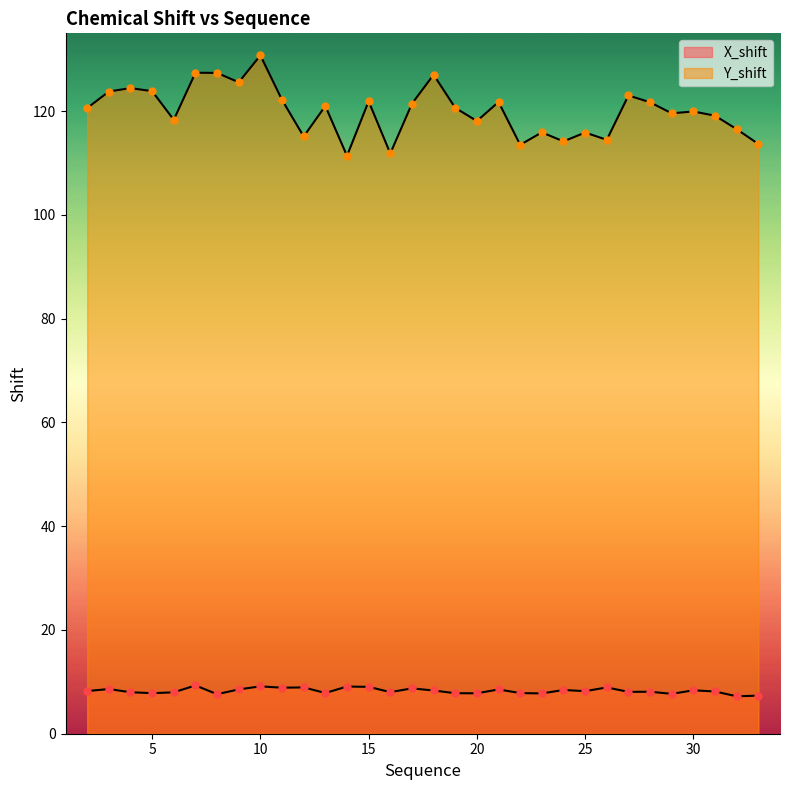

Which series has the largest total across all categories?

Y_shift